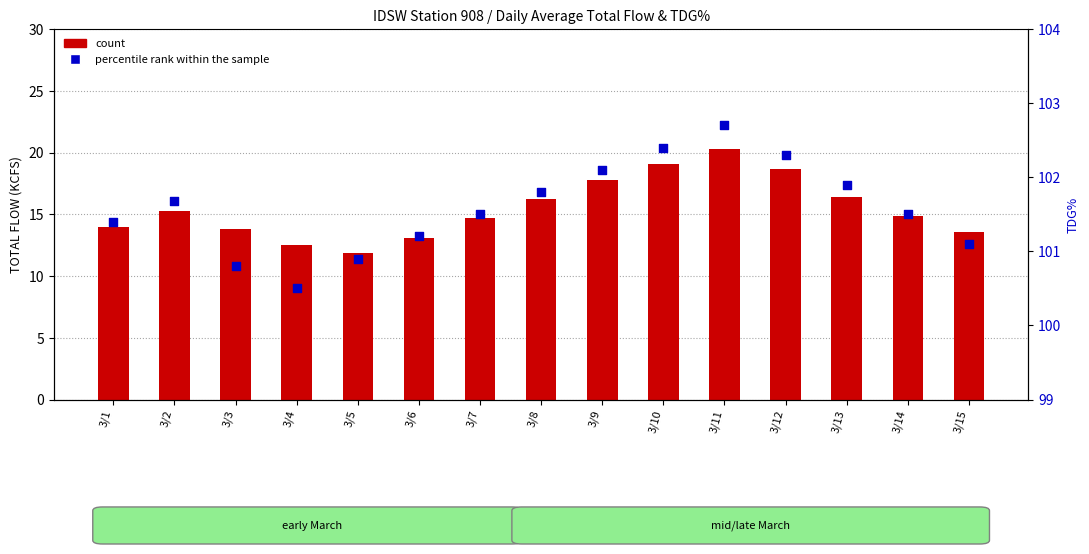

What are all the series names shown in the legend?

count, percentile rank within the sample